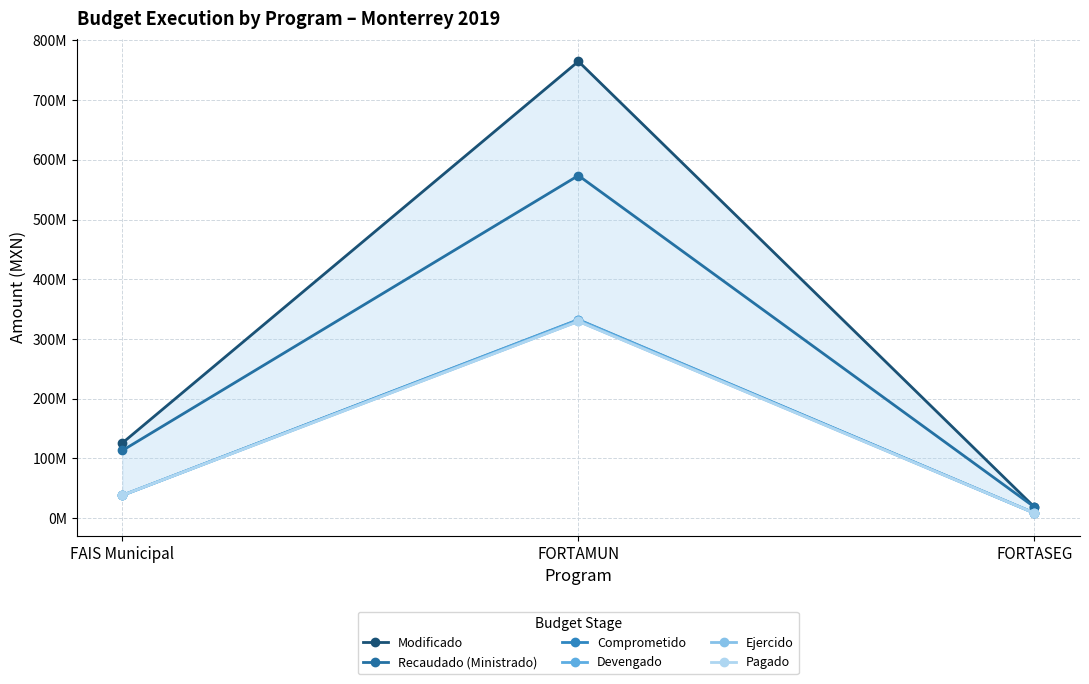

What is the total value across all series at FORTAMUN?

2661412571.0